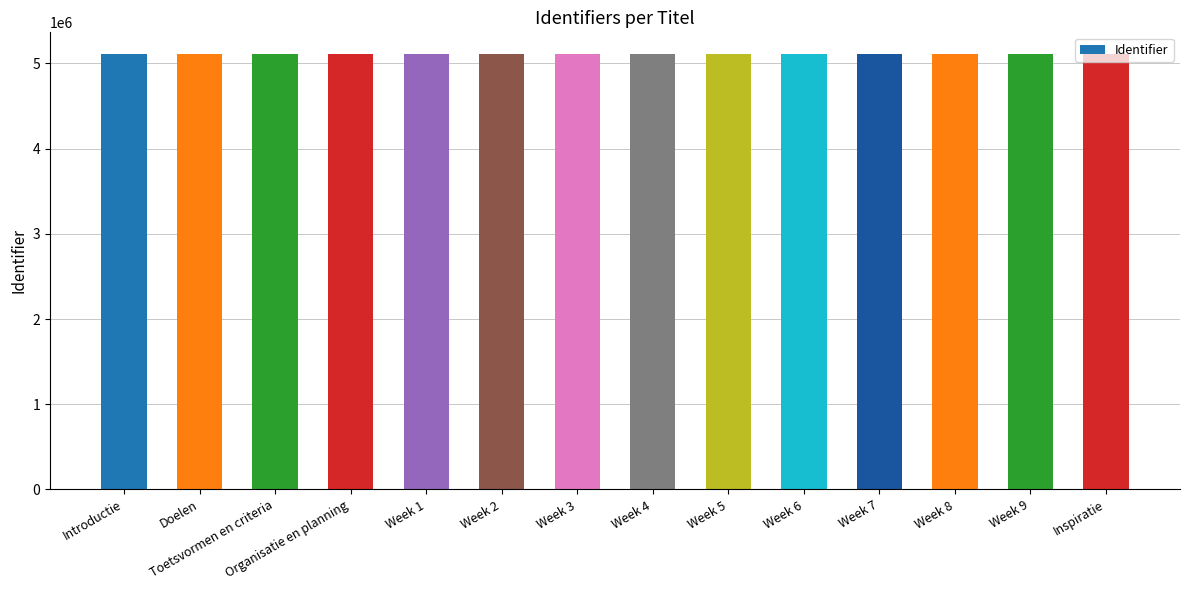

Approximately how many times larger is the value at Organisatie en planning compared to Week 4?

1.0